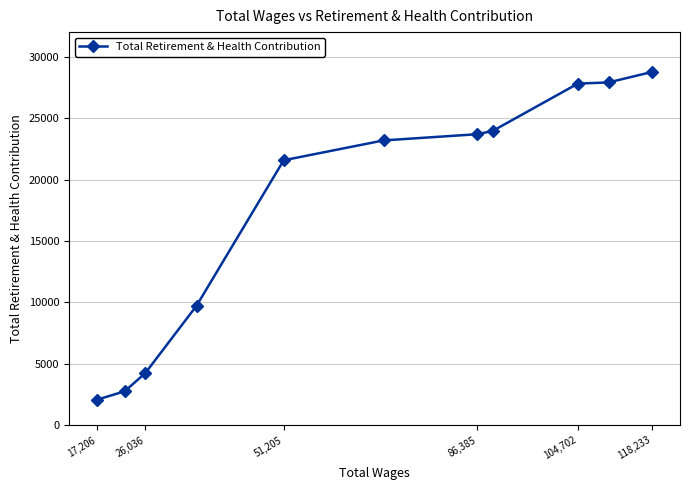

How many data points are less than 23184?

5